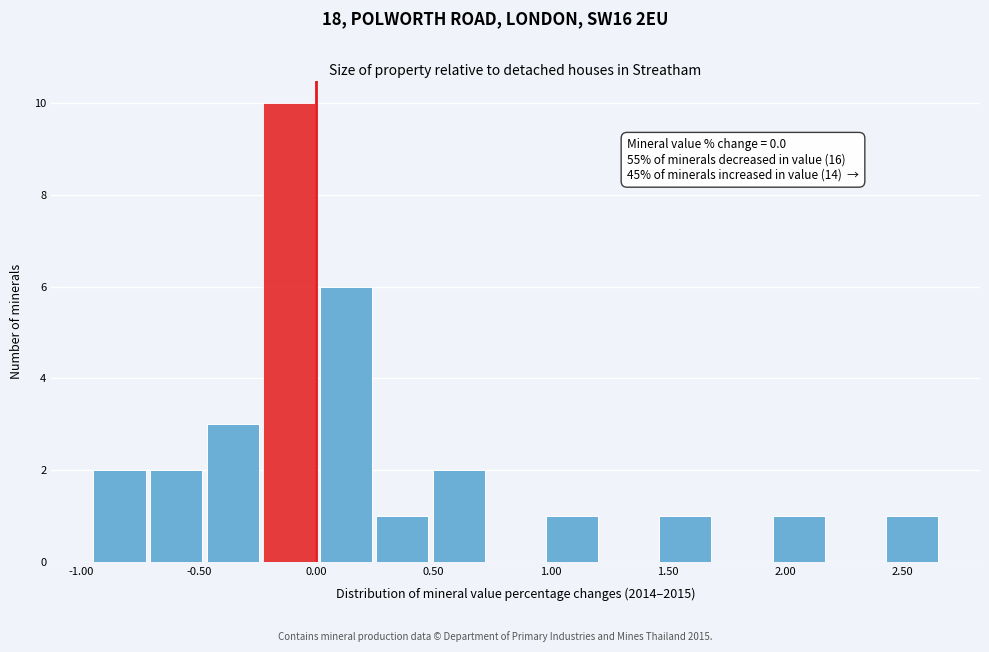

Which range on the x-axis has the tallest bar?

-0.25 to 0.00